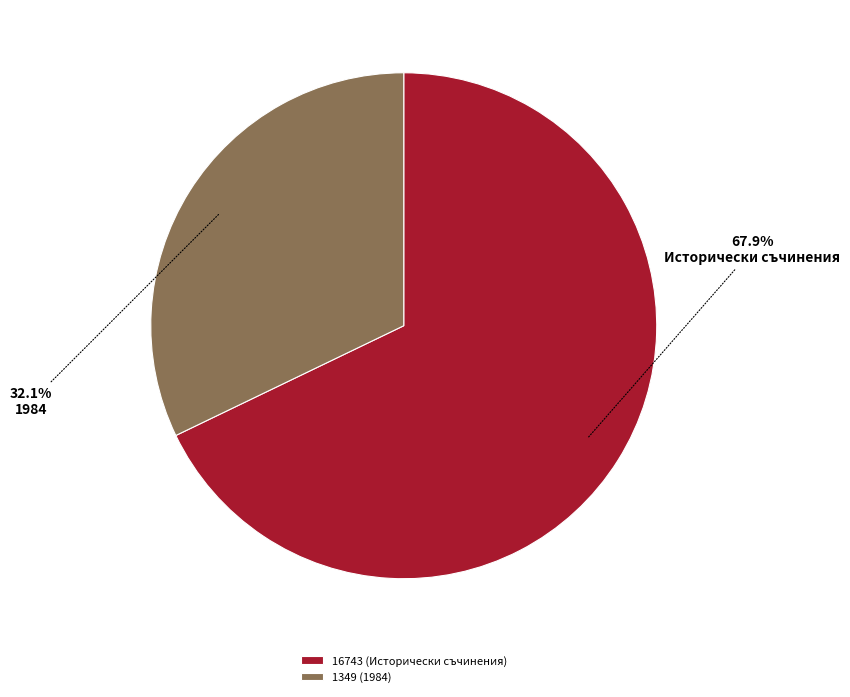

What is the total percentage of 1349 and 16743?

100.0%